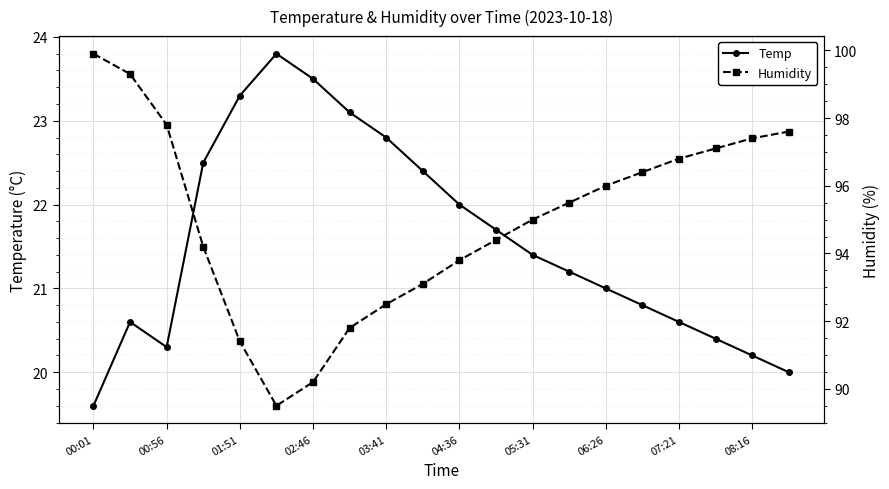

Which category has the highest value in the Humidity series?

00:01